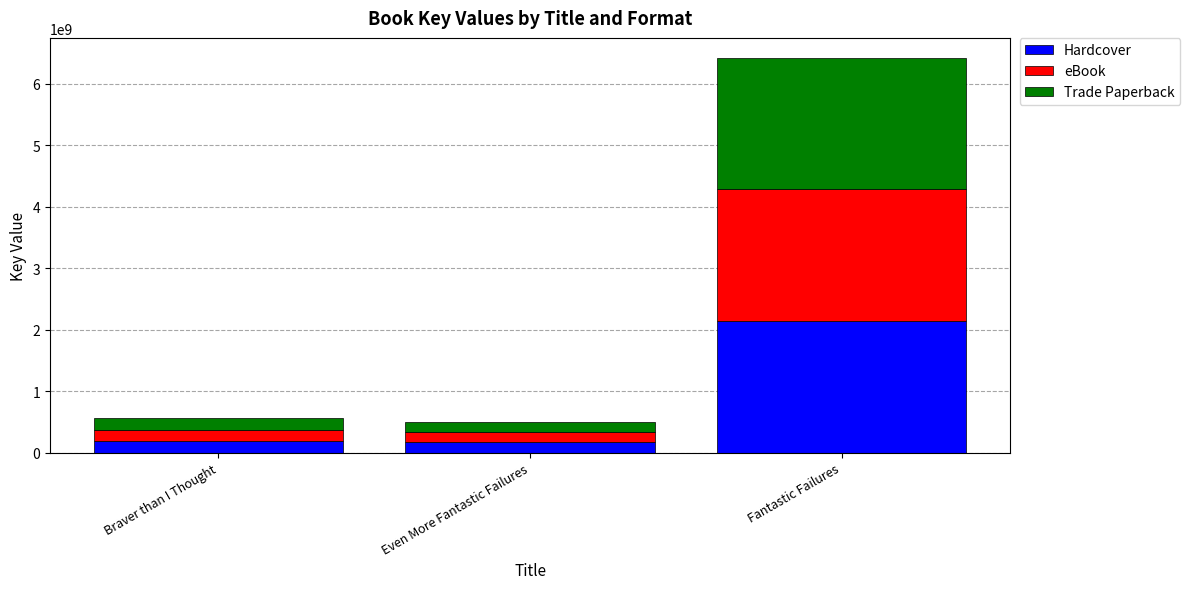

The Hardcover series shows 186056276 at Braver than I Thought. True or false?

True